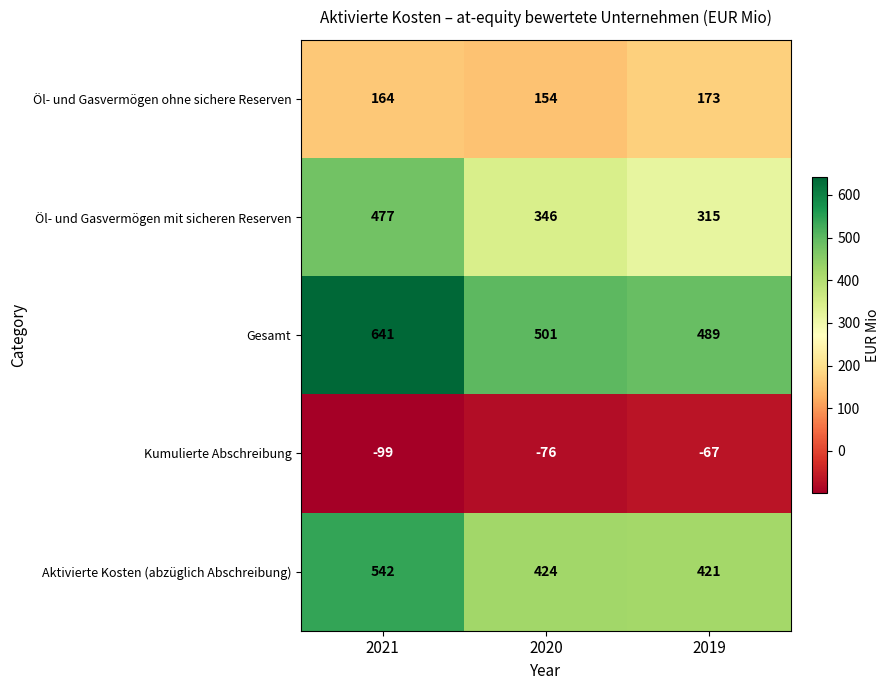

List the series in order of their peak value, lowest first.

Kumulierte Abschreibung, Öl- und Gasvermögen ohne sichere Reserven, Öl- und Gasvermögen mit sicheren Reserven, Aktivierte Kosten (abzüglich Abschreibung), Gesamt